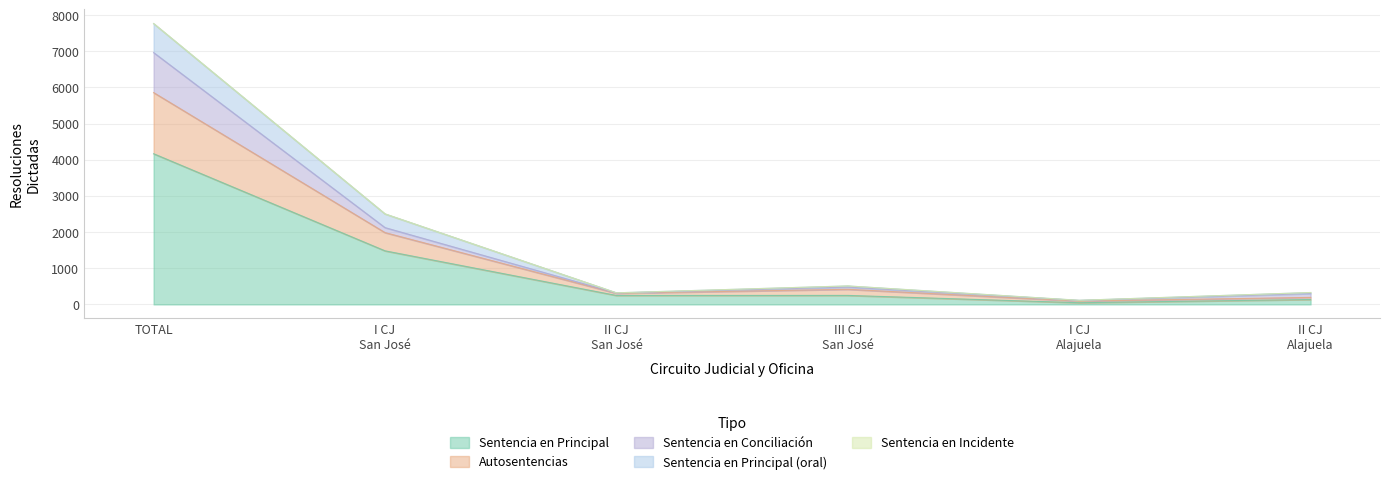

In Sentencia en Principal, how many points are higher than both neighbors (excluding endpoints)?

1